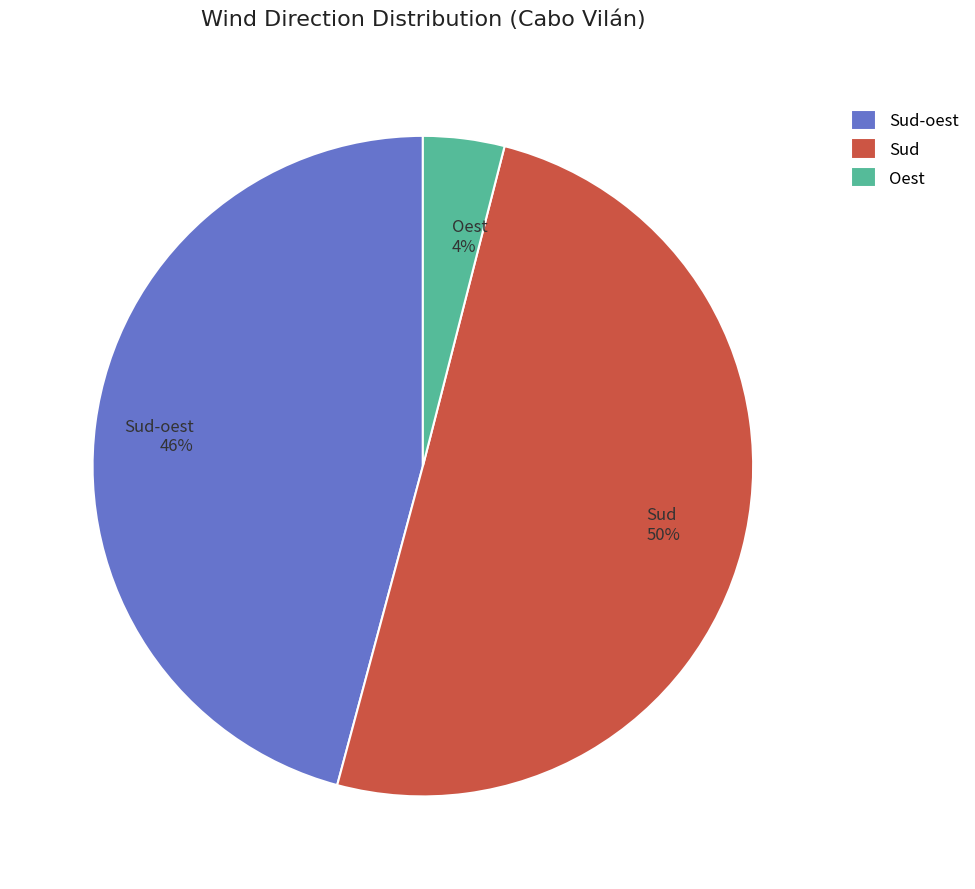

Which category has the biggest portion of the pie?

Sud